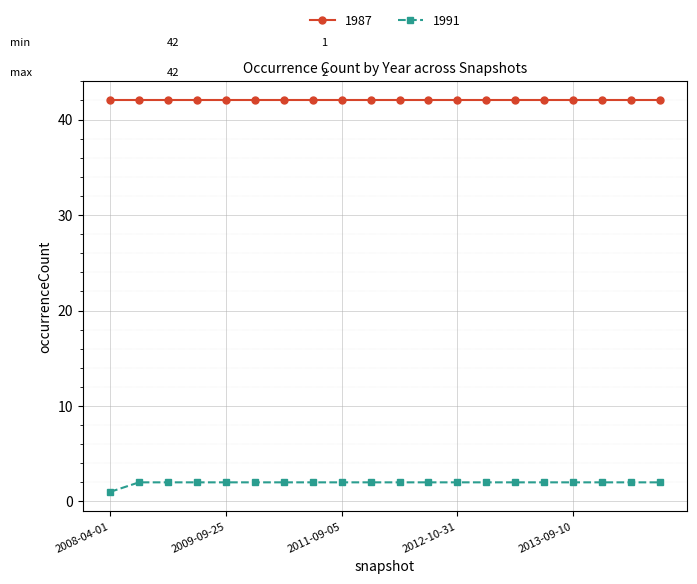

What is the value of the 1987 point at the 19th from the left?

42